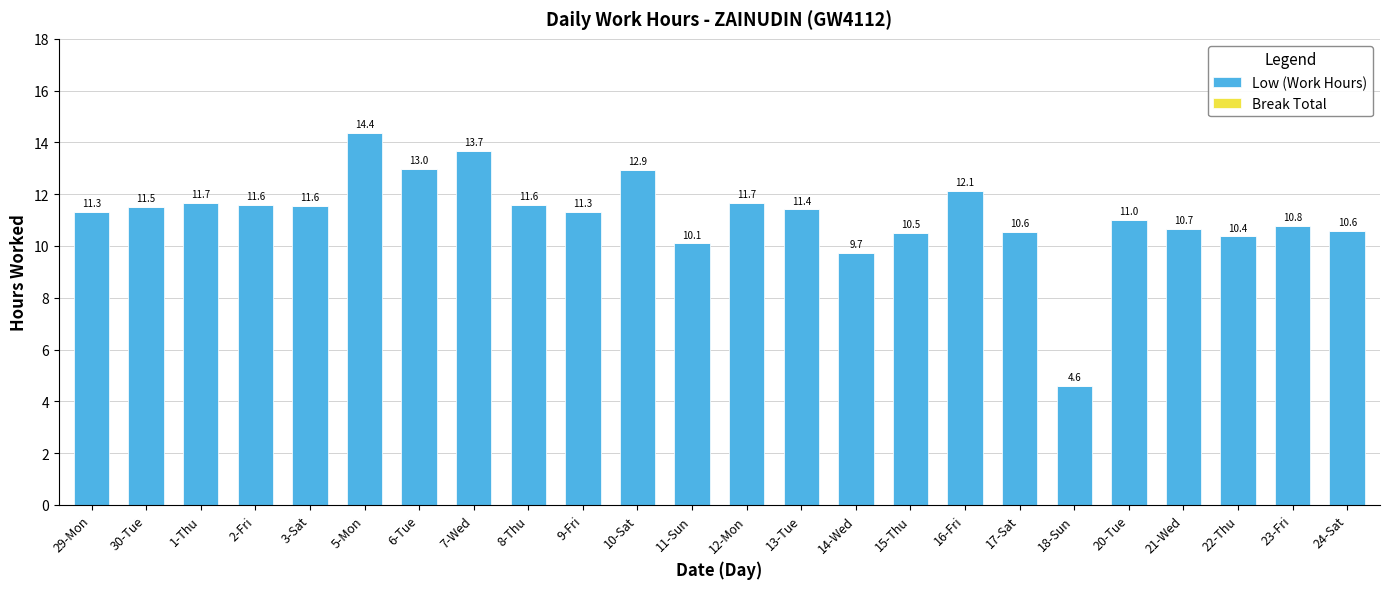

Which has a higher value, 16-Fri or 8-Thu?

16-Fri